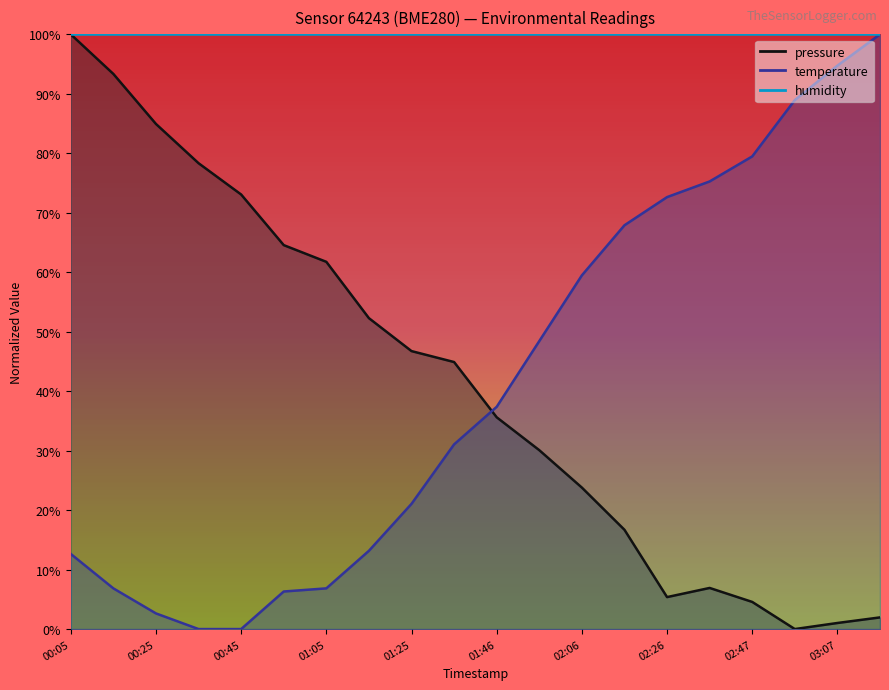

What is the sum of all temperature values?

824.7